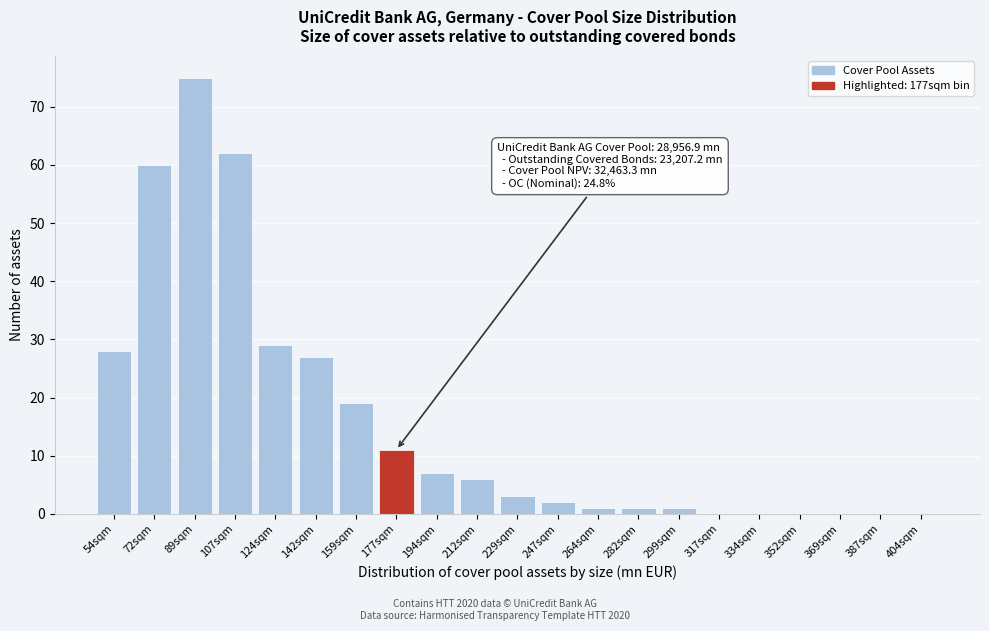

Reading left to right, transcribe all the data shown in this chart.

54sqm=28	72sqm=60	89sqm=75	107sqm=62	124sqm=29	142sqm=27	159sqm=19	177sqm=11	194sqm=7	212sqm=6	229sqm=3	247sqm=2	264sqm=1	282sqm=1	299sqm=1	317sqm=0	334sqm=0	352sqm=0	369sqm=0	387sqm=0	404sqm=0